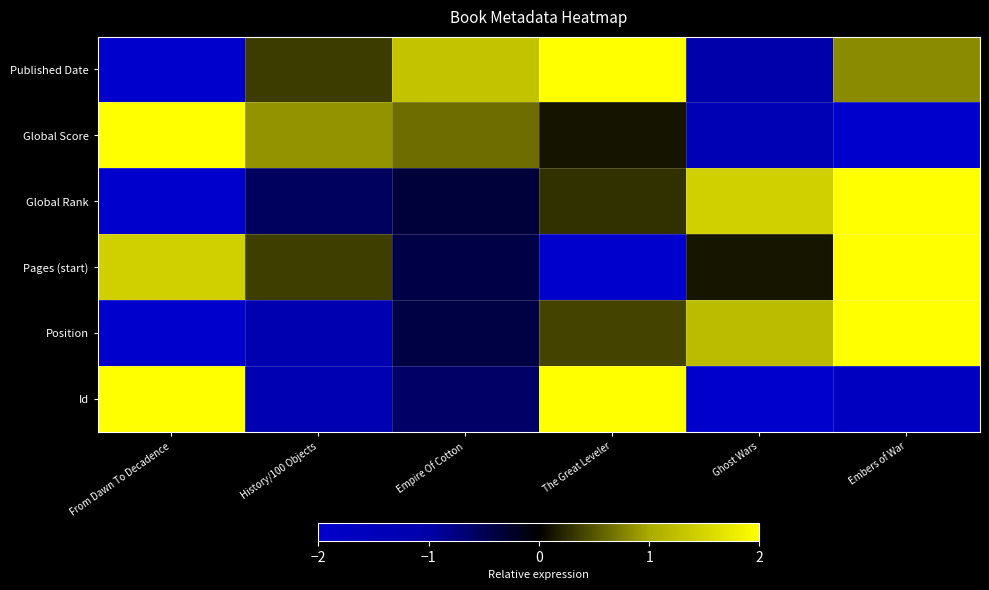

Reading right to left, list all the values displayed in this chart.

Published Date: Embers of War=0.8	Ghost Wars=-1.1	The Great Leveler=2.0	Empire Of Cotton=1.3	History/100 Objects=0.4	From Dawn To Decadence=-2.0
Global Score: Embers of War=-2.0	Ghost Wars=-1.3	The Great Leveler=0.1	Empire Of Cotton=0.6	History/100 Objects=0.9	From Dawn To Decadence=2.0
Global Rank: Embers of War=2.0	Ghost Wars=1.4	The Great Leveler=0.3	Empire Of Cotton=-0.4	History/100 Objects=-0.6	From Dawn To Decadence=-2.0
Pages (start): Embers of War=2.0	Ghost Wars=0.1	The Great Leveler=-2.0	Empire Of Cotton=-0.4	History/100 Objects=0.4	From Dawn To Decadence=1.4
Position: Embers of War=2.0	Ghost Wars=1.2	The Great Leveler=0.4	Empire Of Cotton=-0.4	History/100 Objects=-1.2	From Dawn To Decadence=-2.0
Id: Embers of War=-1.7	Ghost Wars=-2.0	The Great Leveler=2.0	Empire Of Cotton=-0.6	History/100 Objects=-1.3	From Dawn To Decadence=2.0